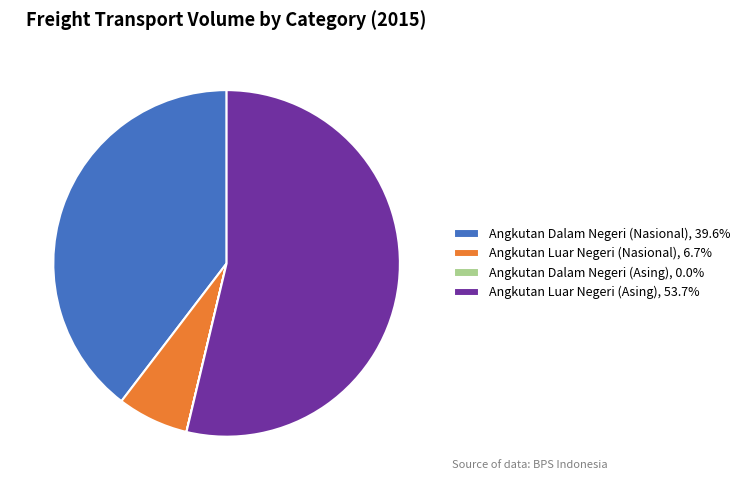

Does Angkutan Luar Negeri (Asing) account for over 50% of the chart?

Yes